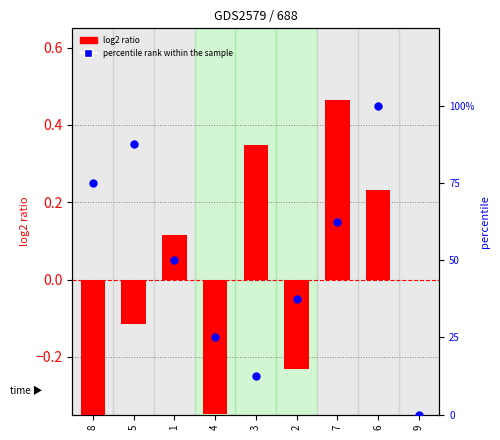

Which series has the widest spread of Y values?

percentile rank within the sample